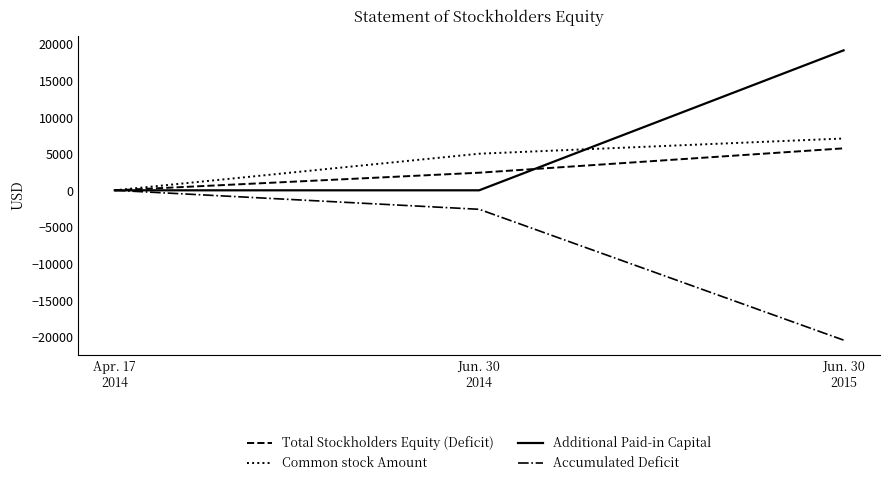

Which series has the largest total across all categories?

Additional Paid-in Capital